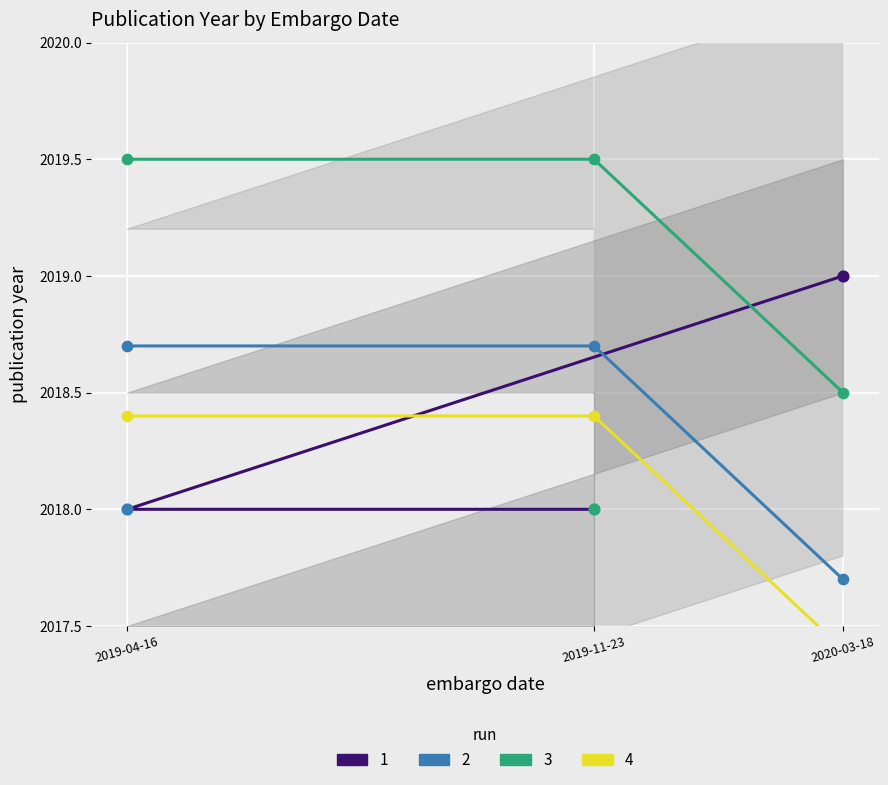

Which has a higher value, 2019-11-23 or 2020-03-18?

2020-03-18